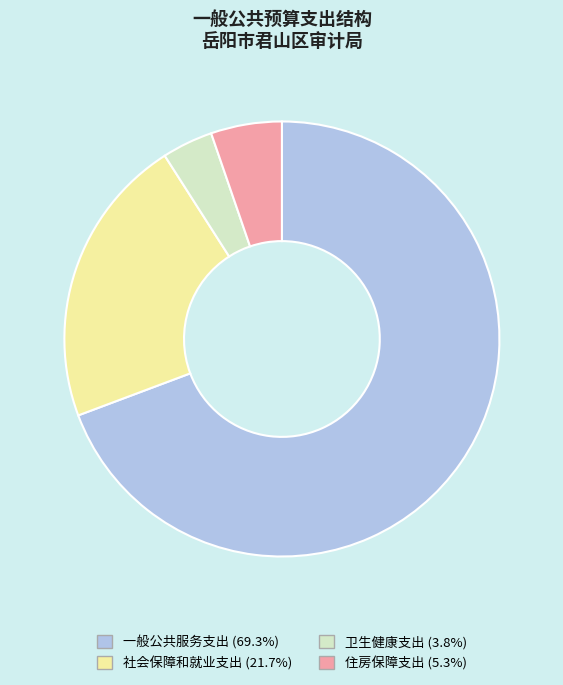

Which has a higher value, 社会保障和就业支出 or 卫生健康支出?

社会保障和就业支出